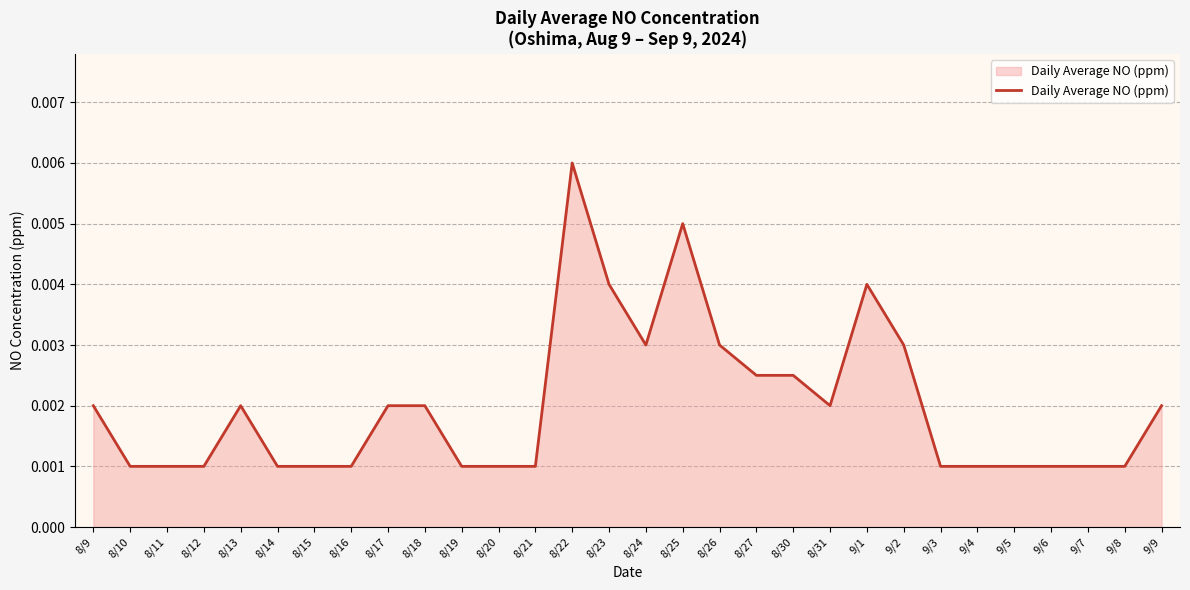

Which has a higher value, 9/1 or 8/30?

9/1